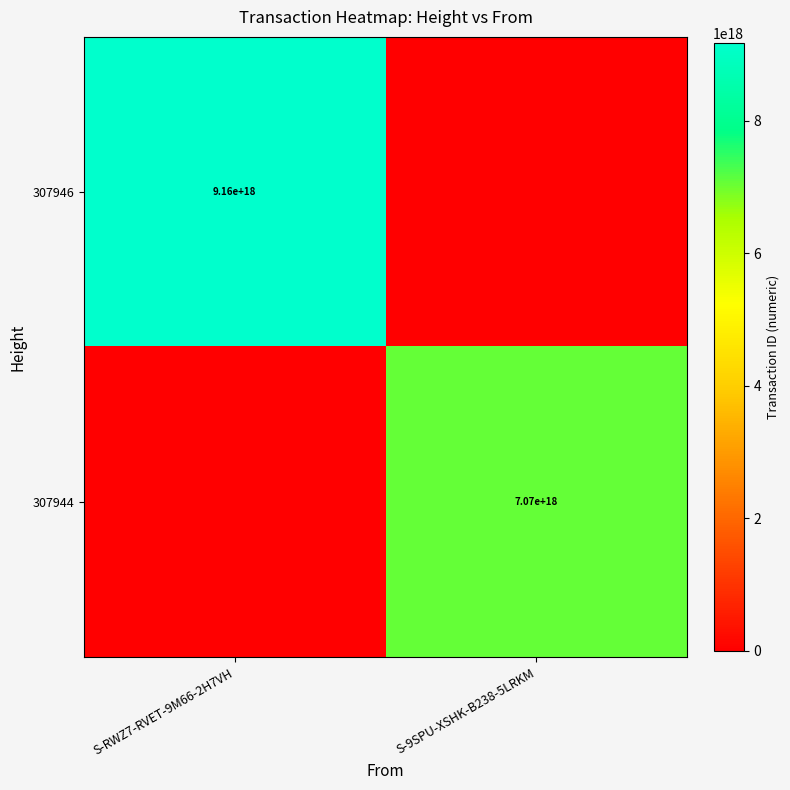

The 307946 series shows 9160000000000000000 at S-RWZ7-RVET-9M66-2H7VH. True or false?

True